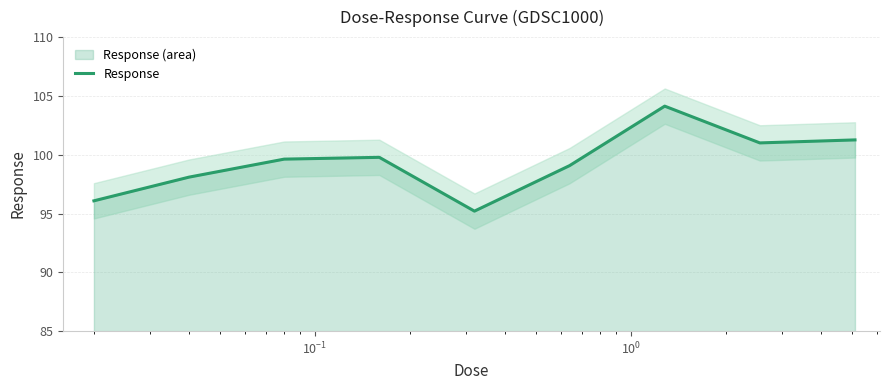

What is the value of the 9th point from the left?

101.3